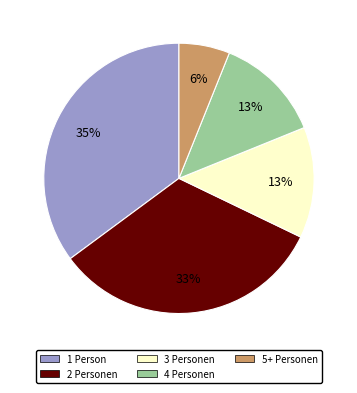

To the nearest percent, what is the difference between the 1 Person and 5+ Personen slice percentages?

29%